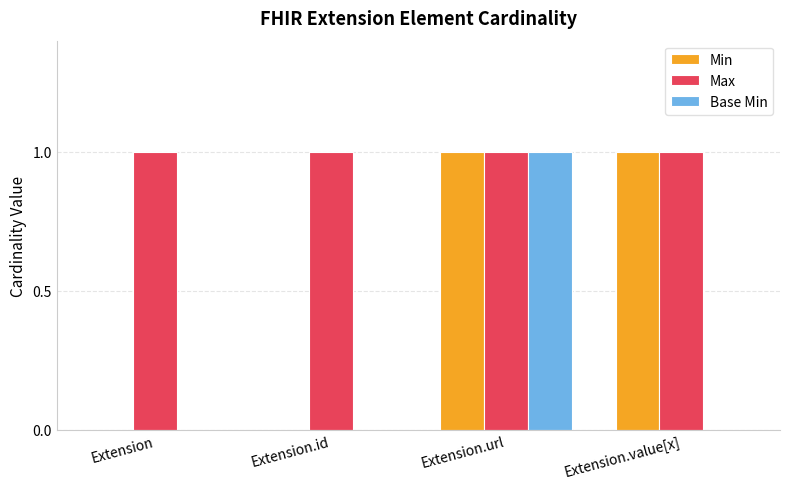

At which category is the sum across all series the highest?

Extension.url